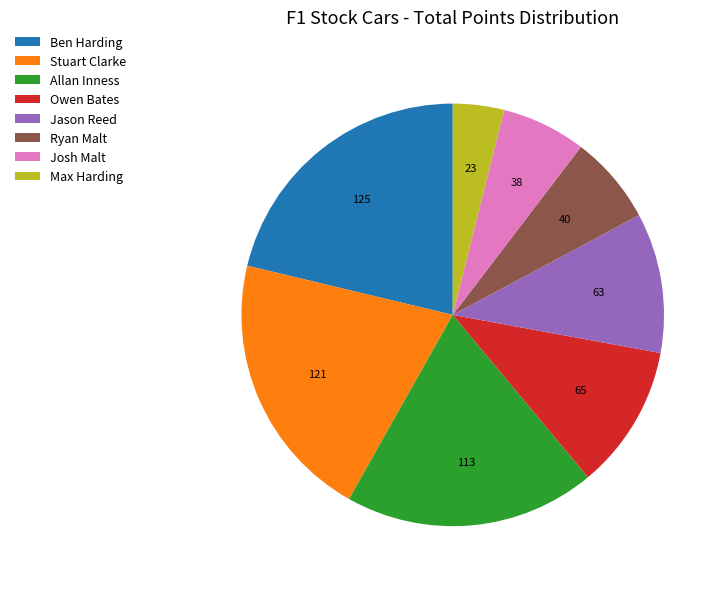

Which slice is the largest?

Ben Harding